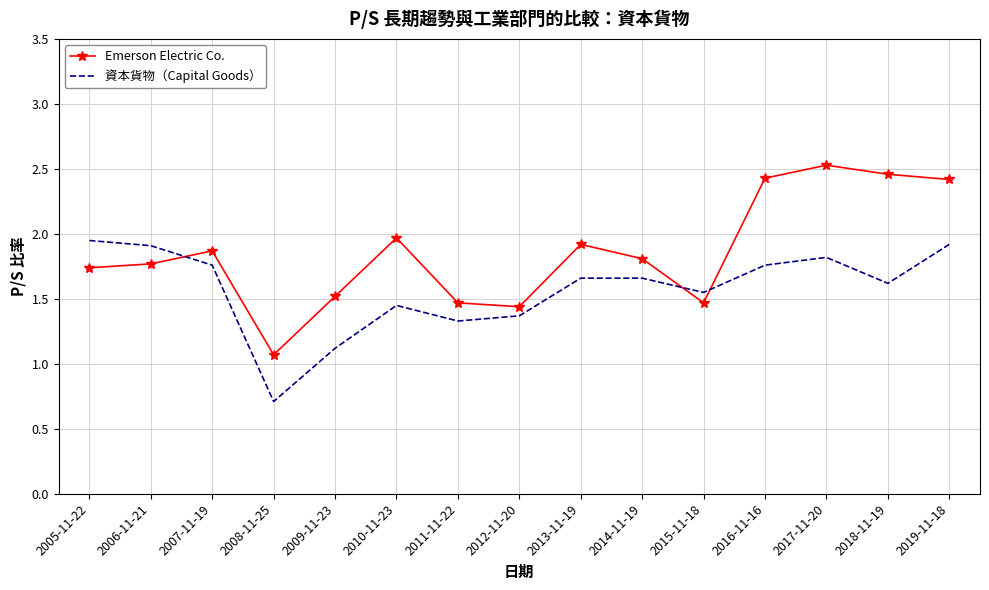

Which series ends up on top after the final intersection of Emerson Electric Co. and 資本貨物（Capital Goods）?

Emerson Electric Co.